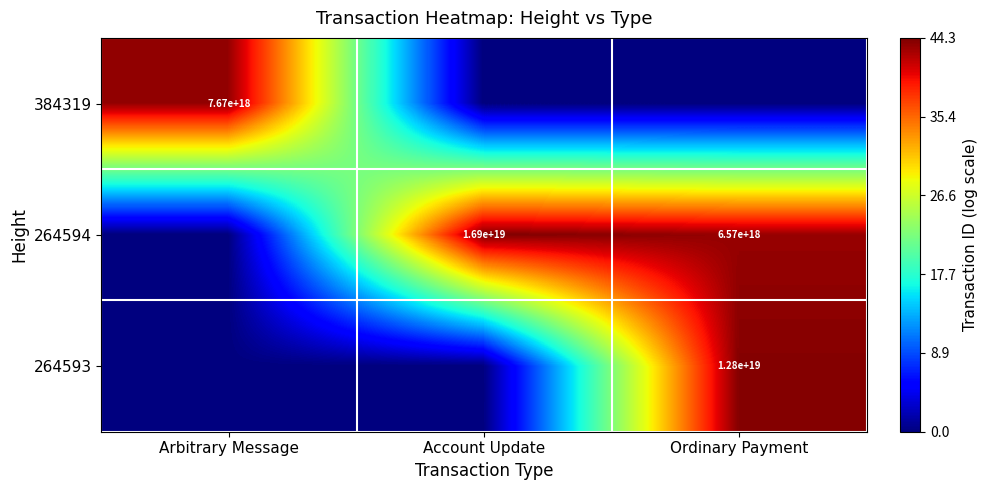

True or false: 264593 has a value of 4049143527257422336 at Ordinary Payment.

False